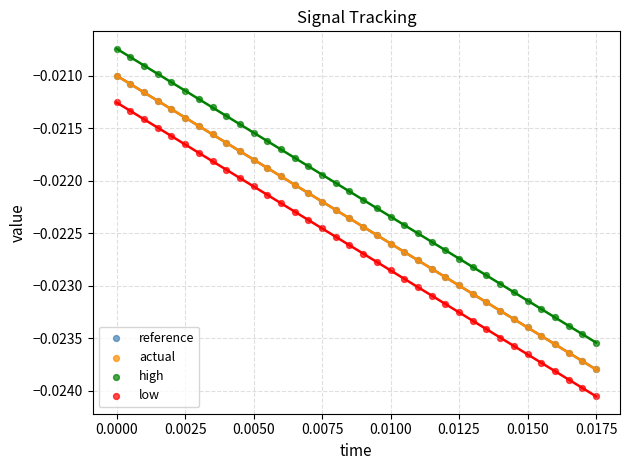

Which series has the widest spread of Y values?

high